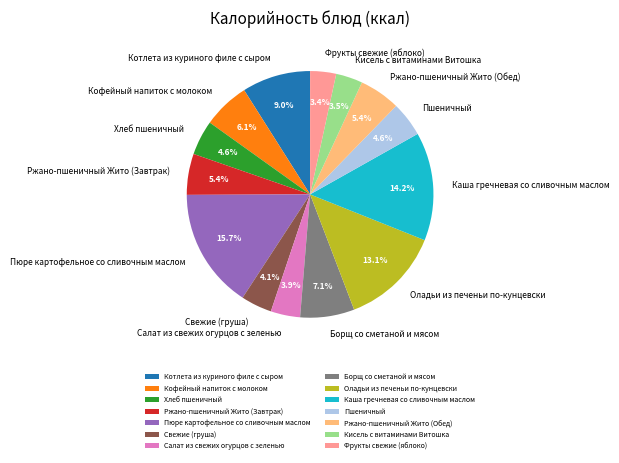

True or false: Борщ со сметаной и мясом accounts for 7% of the total.

True